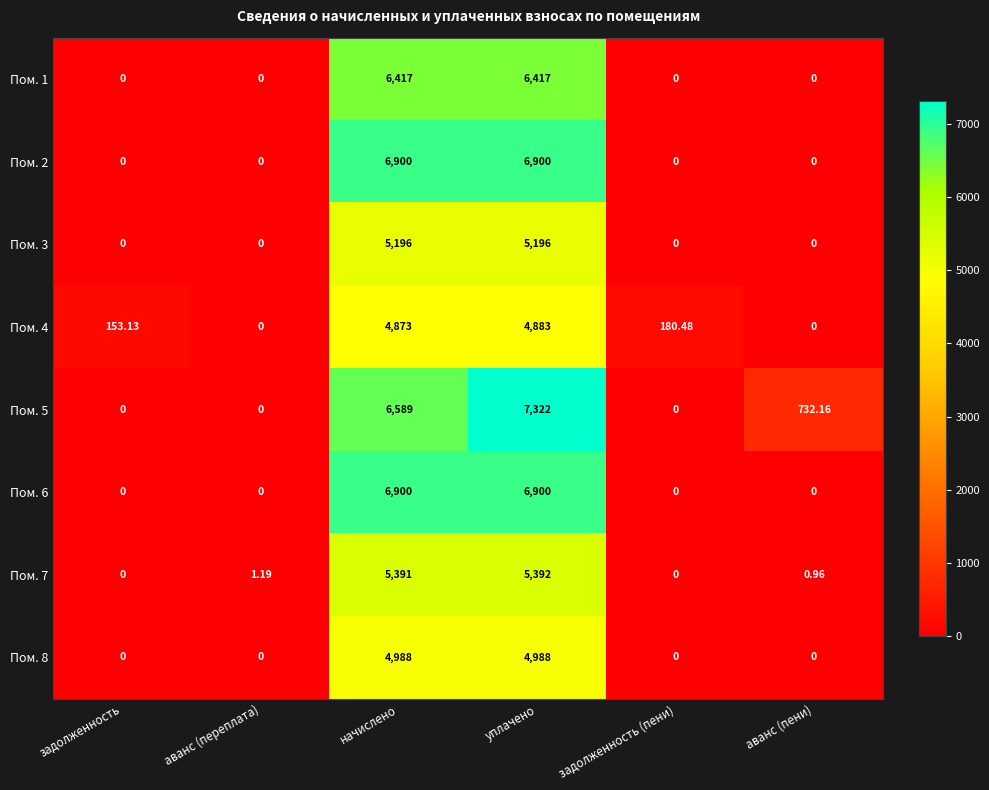

At which category does the chart reach its peak across all series?

уплачено